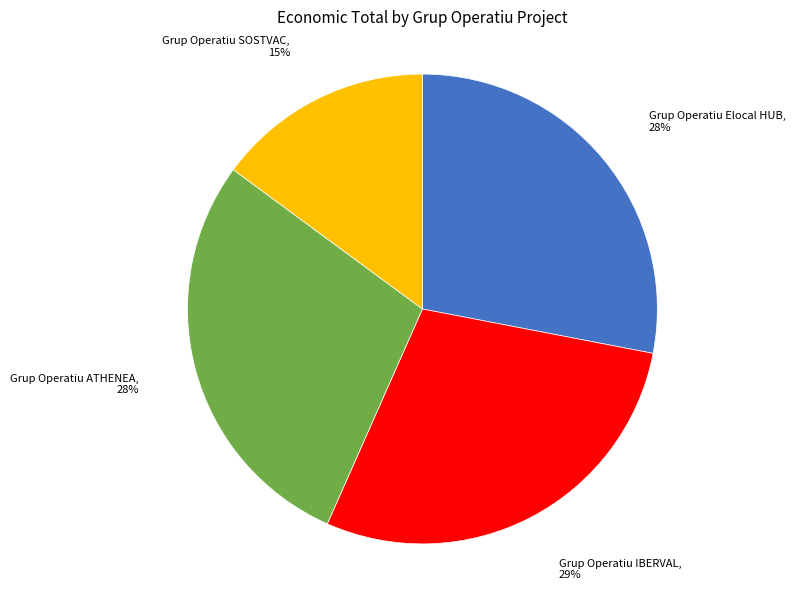

To the nearest percent, what percentage of the pie is Grup Operatiu ATHENEA?

28%